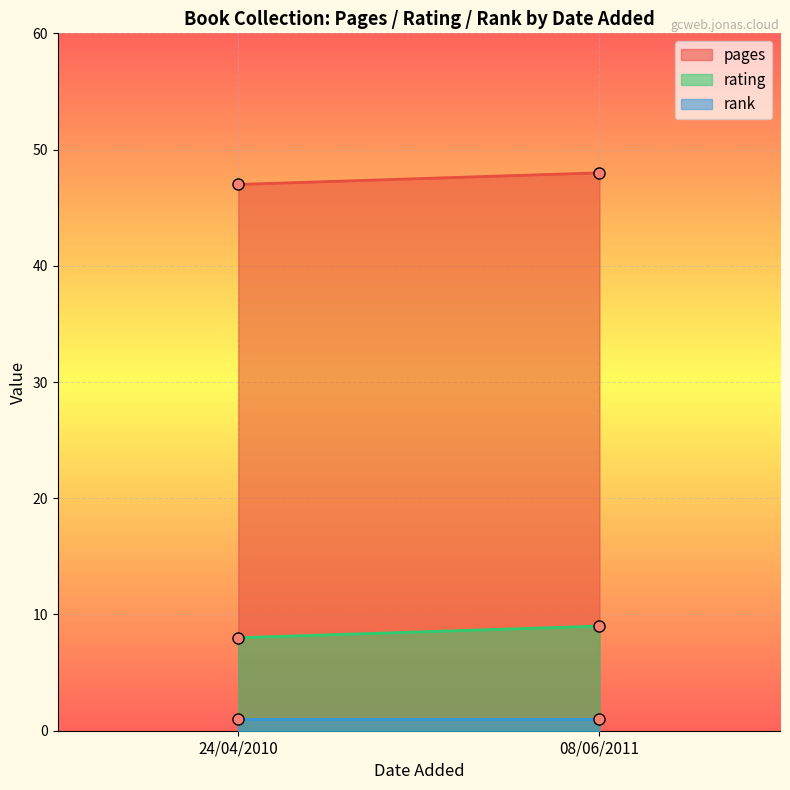

Rank the series at 08/06/2011 from lowest to highest value.

rank, rating, pages